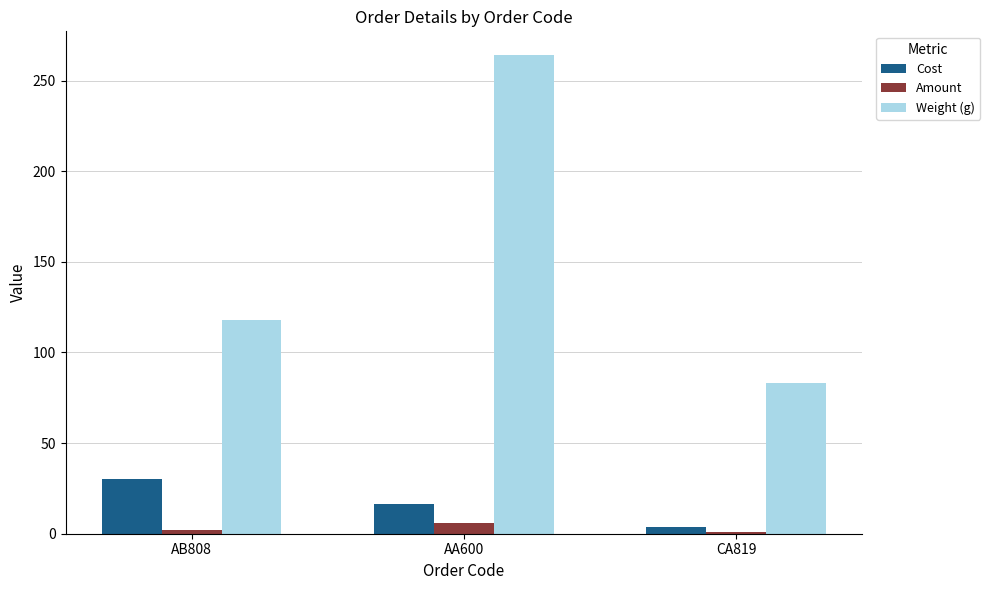

What is the label of the 1st bar from the right?

CA819